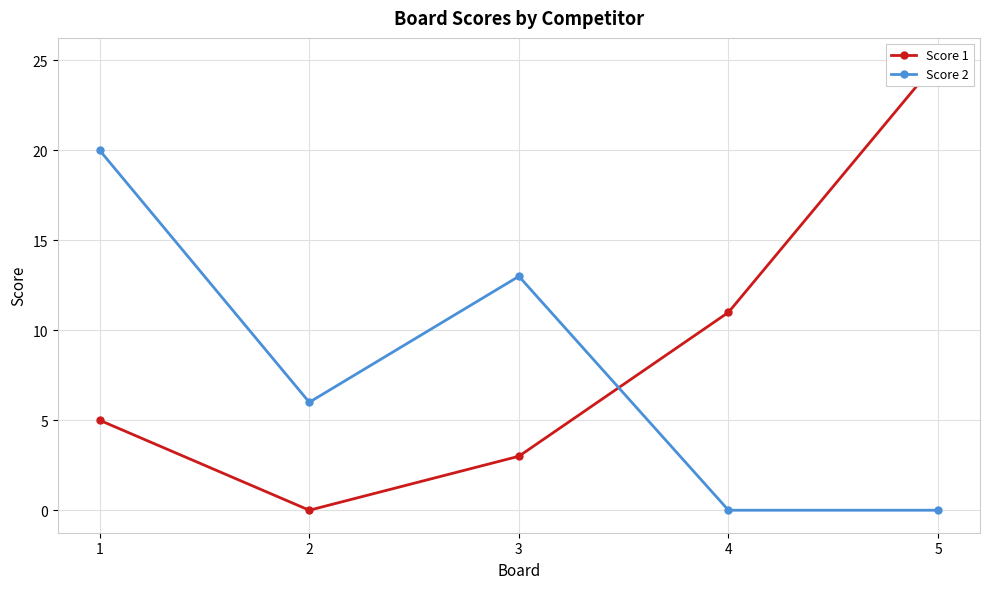

Between 3 and 5, which series saw the biggest shift?

Score 1